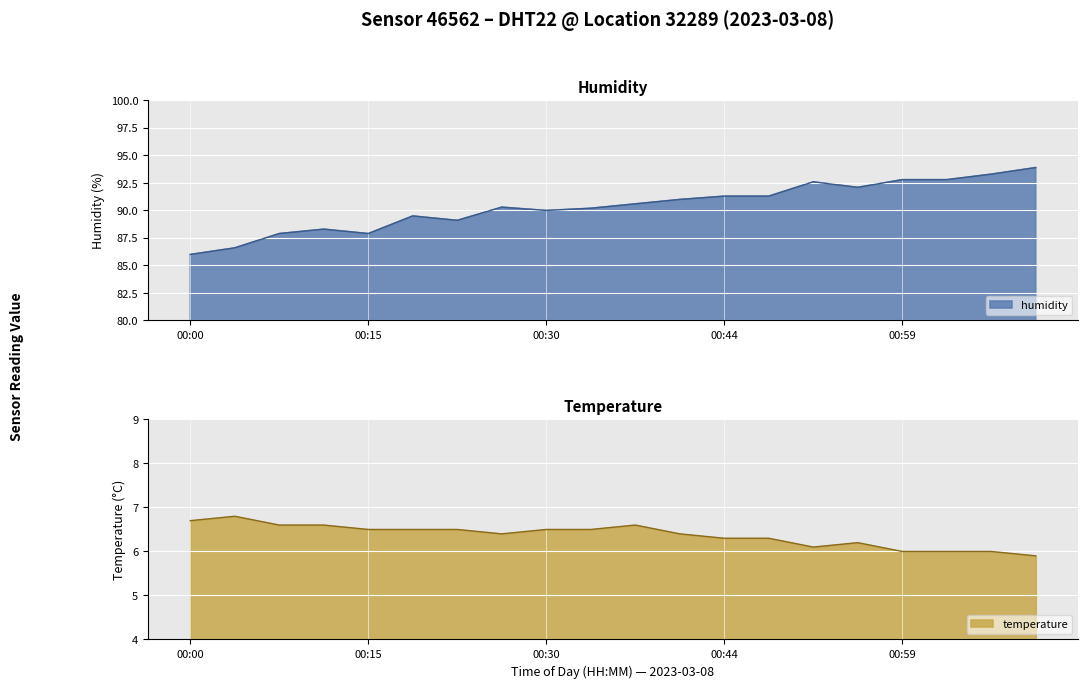

Which category has the lowest value in the humidity series?

00:00